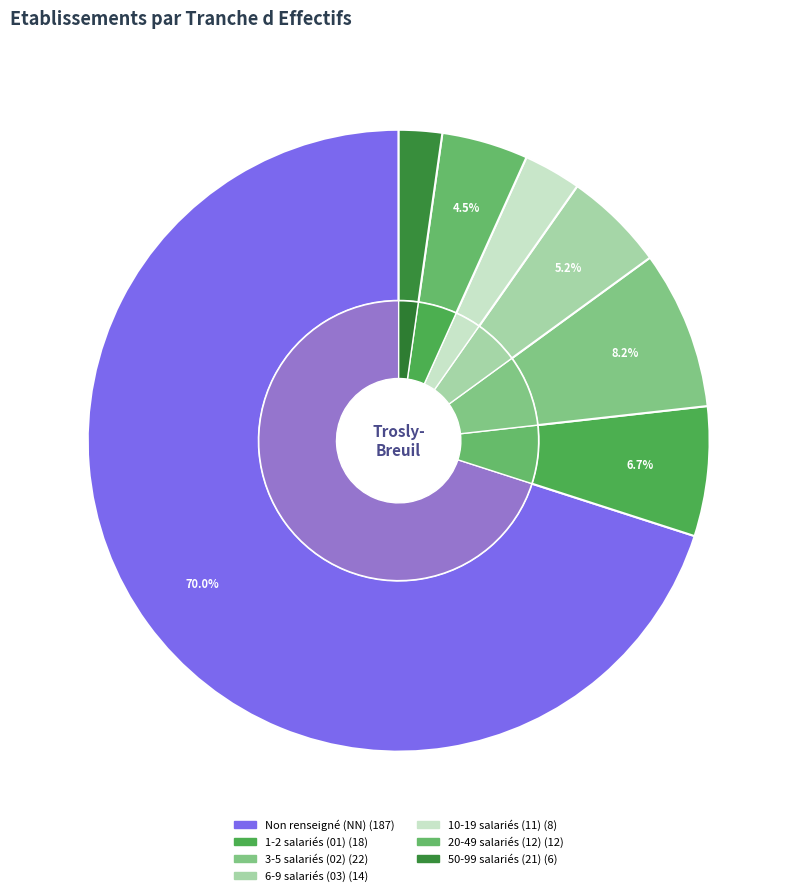

Does any single category account for the majority?

Yes